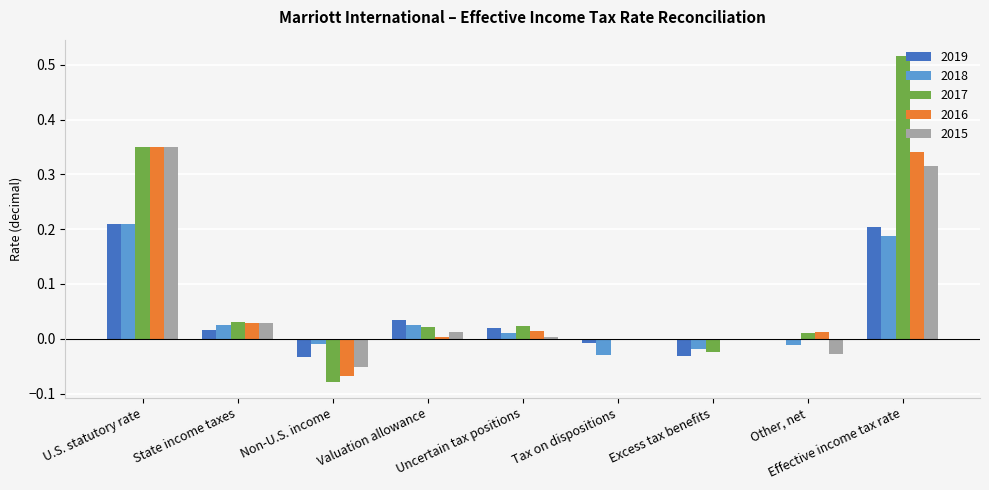

Which category has the highest value in the 2018 series?

U.S. statutory rate